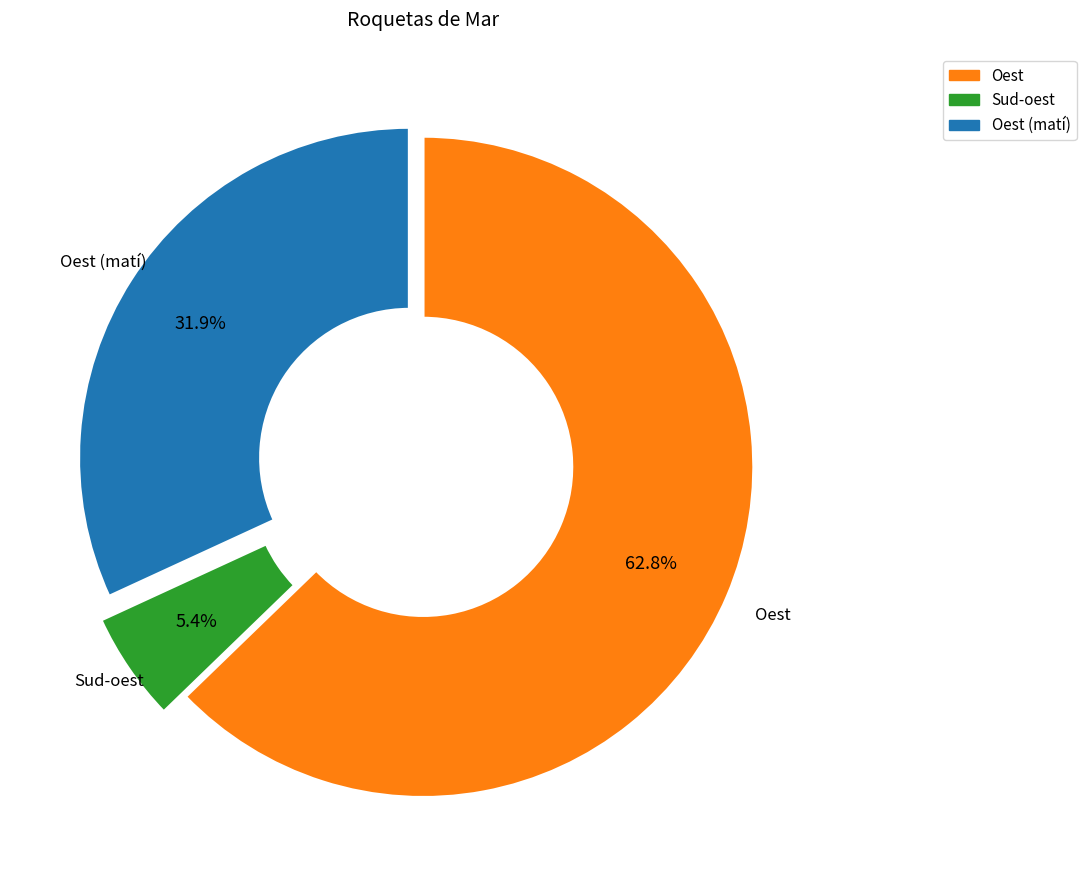

Is there a majority slice in this chart?

Yes